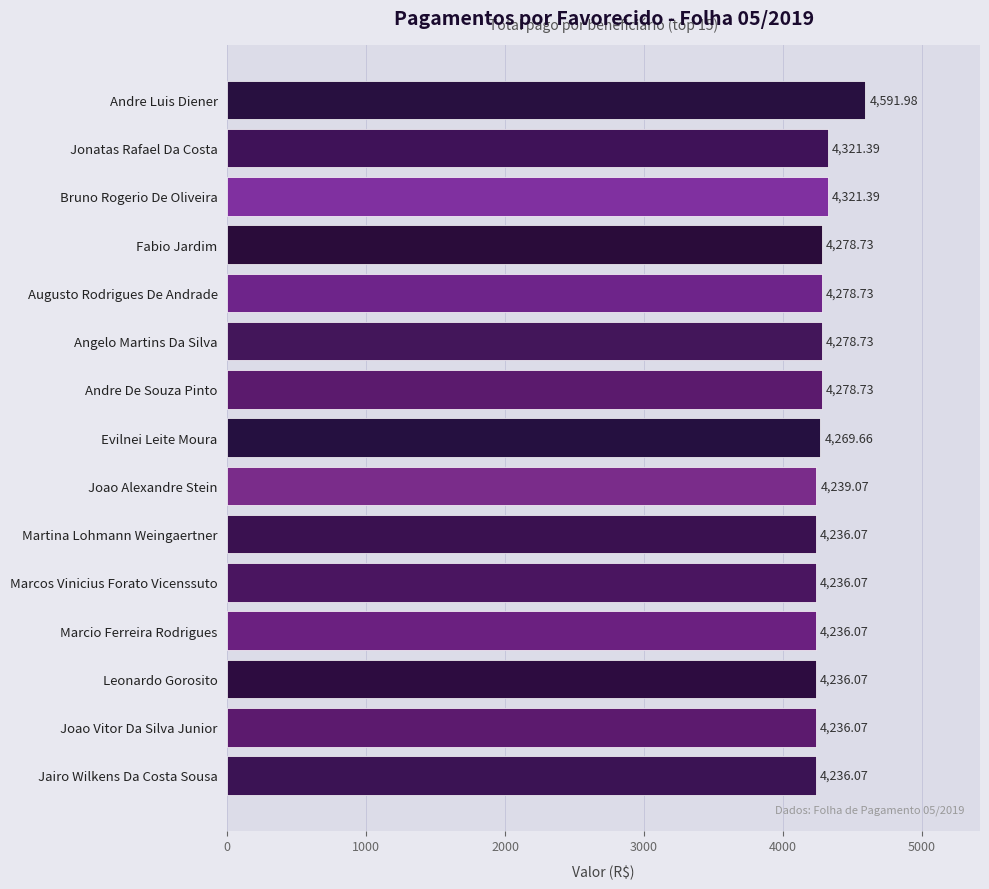

How many bars are there in total?

15